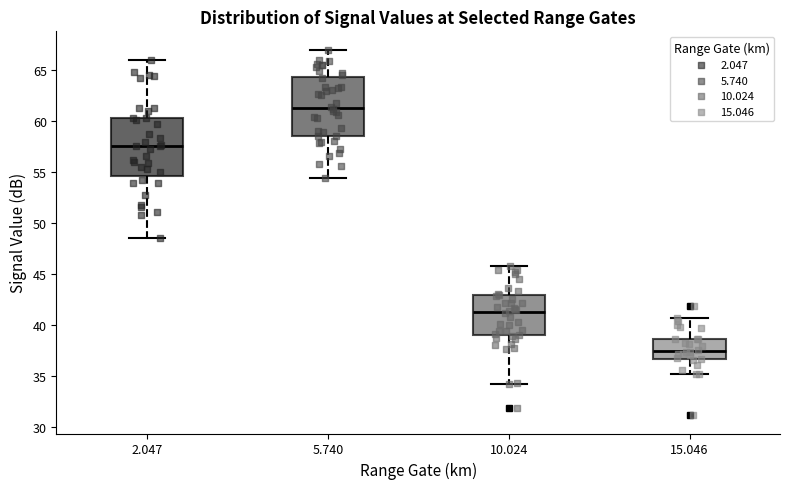

Reading left to right, read every box against the y-axis: the position of its median line, the range the box covers, and the ends of its whiskers. The values are not printed on the chart, so give them approximately, as read against the axis.

2.047: median 57.5, box 54.5 to 60.5, whiskers 48.5 to 66.0
5.740: median 61.5, box 58.5 to 64.5, whiskers 54.5 to 67.0
10.024: median 41.5, box 39.0 to 43.0, whiskers 34.5 to 46.0
15.046: median 37.5, box 36.5 to 38.5, whiskers 35.0 to 40.5